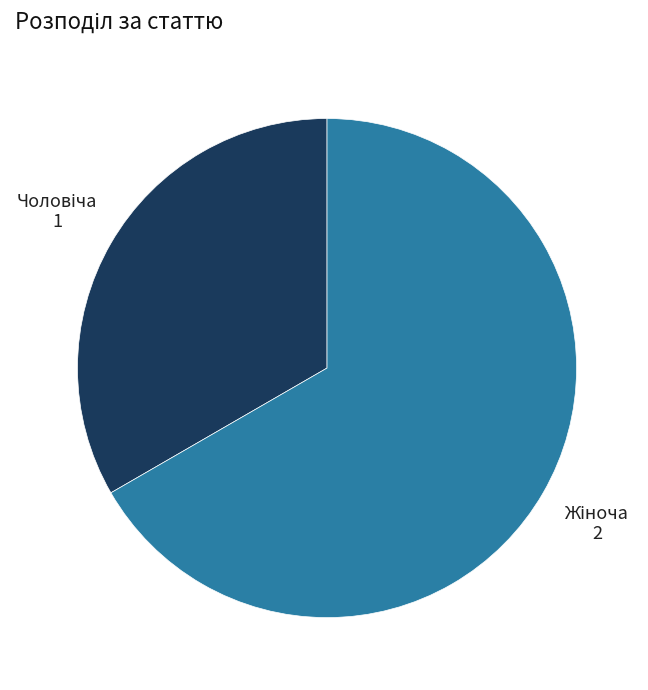

Is there any slice that represents more than half of the pie?

Yes